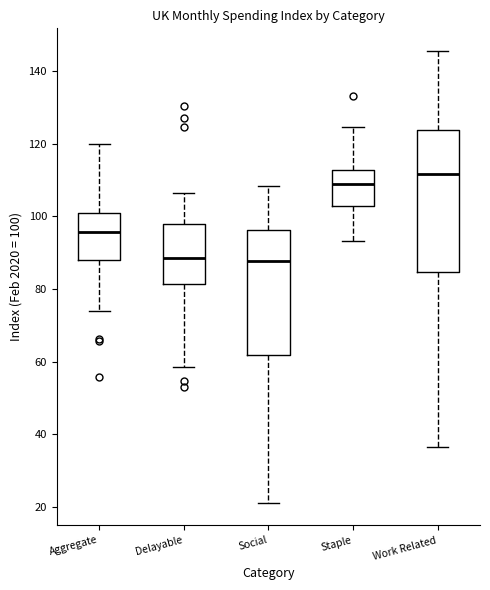

Reading left to right, transcribe this box plot: for each box, give where its median line is, the range the box spans, and where its two whiskers end, as read against the y-axis. The values are not printed on the chart, so give them approximately, as read against the axis.

Aggregate: median 96, box 88 to 102, whiskers 74 to 120
Delayable: median 88, box 82 to 98, whiskers 58 to 106
Social: median 88, box 62 to 96, whiskers 22 to 108
Staple: median 110, box 102 to 112, whiskers 94 to 124
Work Related: median 112, box 84 to 124, whiskers 36 to 146